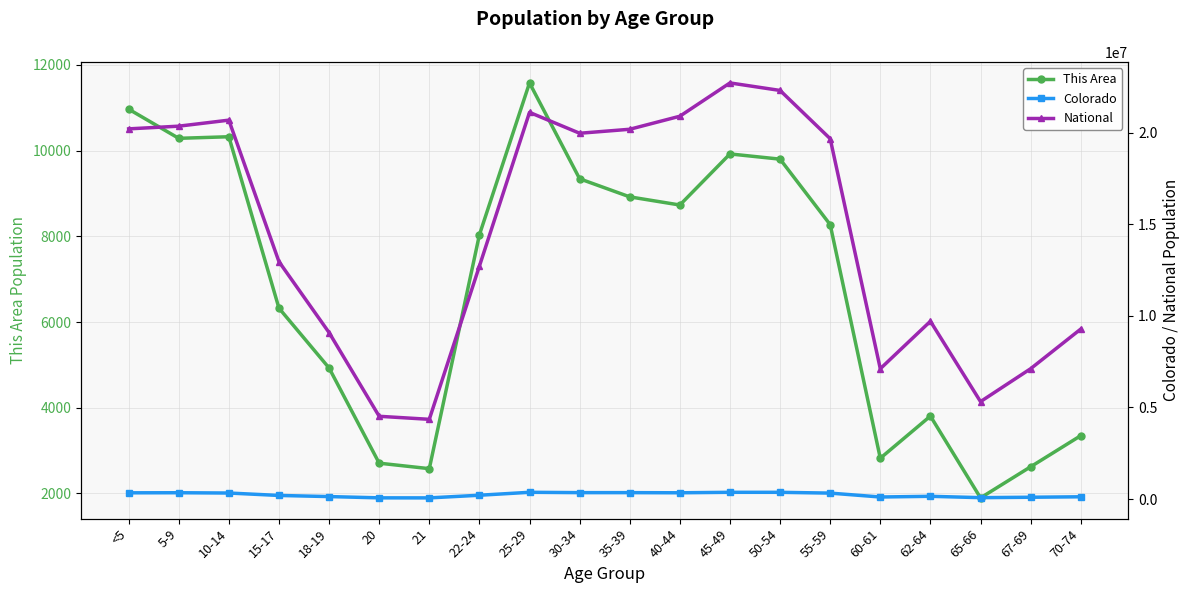

True or false: National and This Area cross at least once.

False